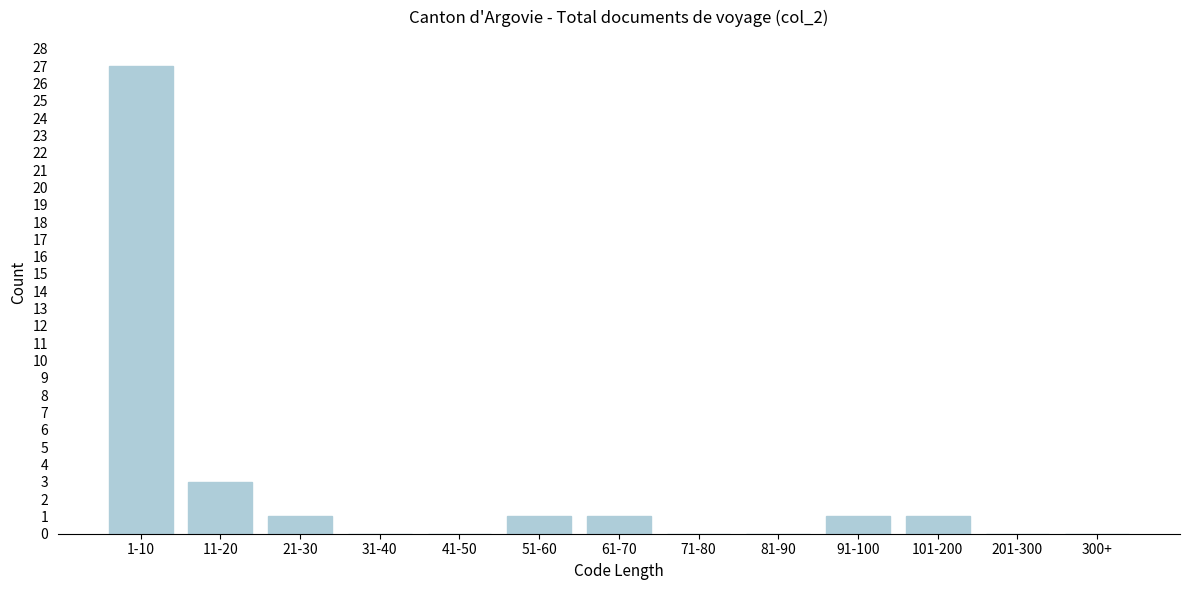

Reading left to right, transcribe all the data shown in this chart.

1-10=27	11-20=3	21-30=1	31-40=0	41-50=0	51-60=1	61-70=1	71-80=0	81-90=0	91-100=1	101-200=1	201-300=0	300+=0